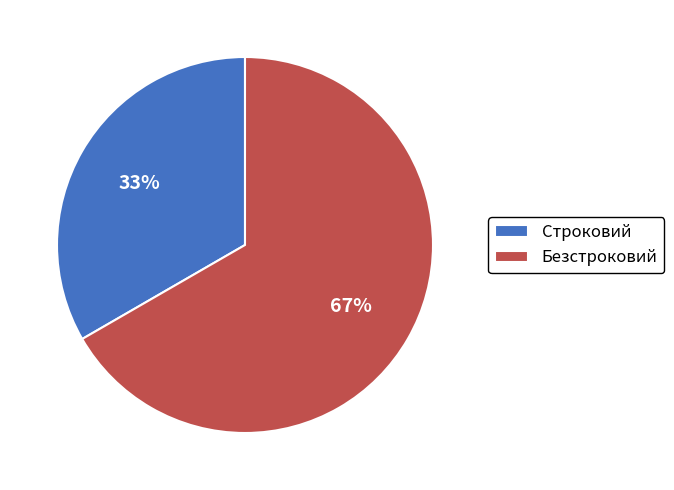

Combined, do Безстроковий and Строковий account for over 50%?

Yes